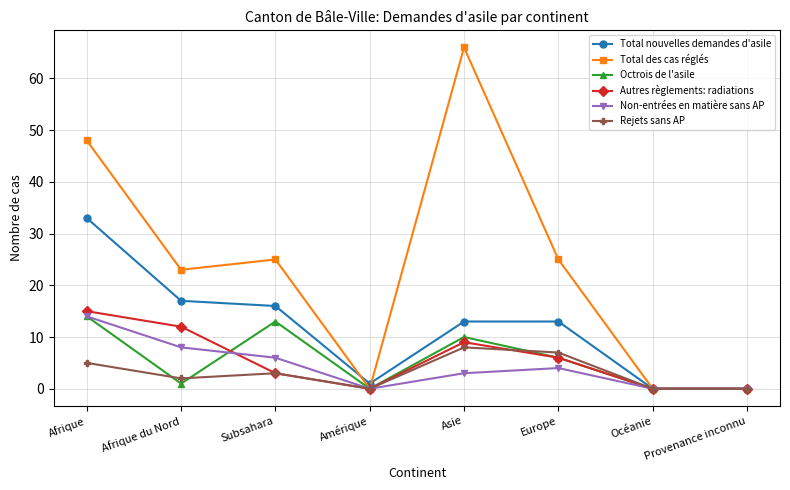

What is the label of the 6th point from the right?

Subsahara